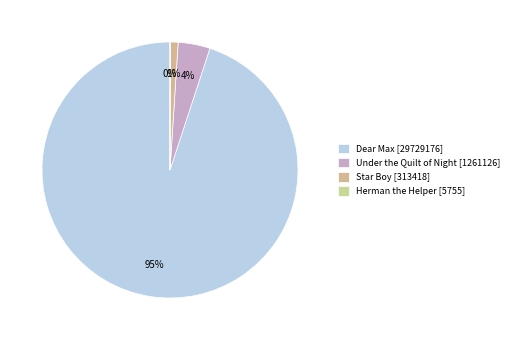

To the nearest percent, what percentage of the pie is Under the Quilt of Night?

4%